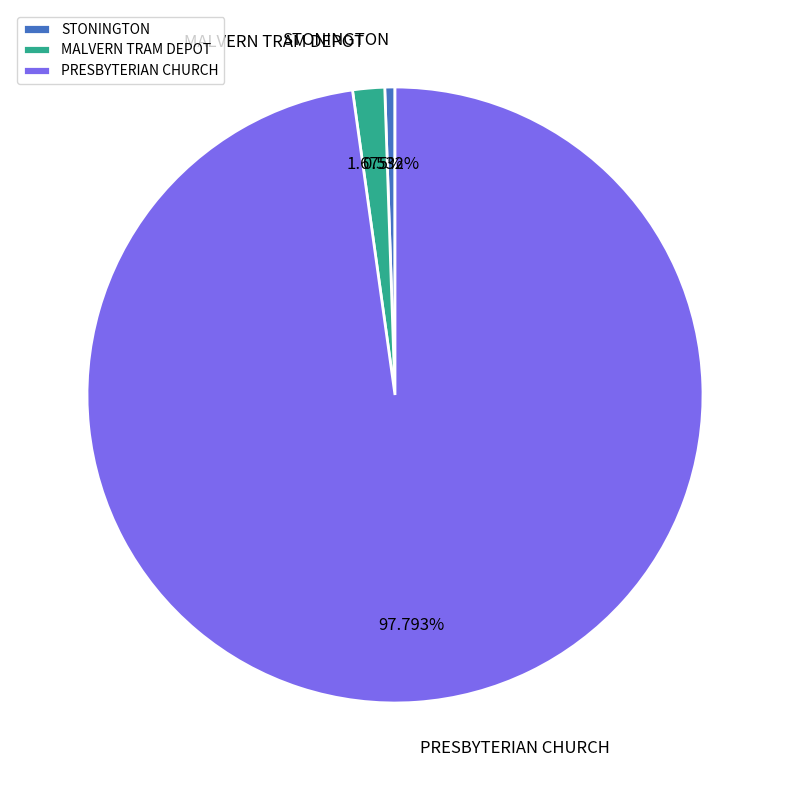

How many slices are in this pie chart?

3